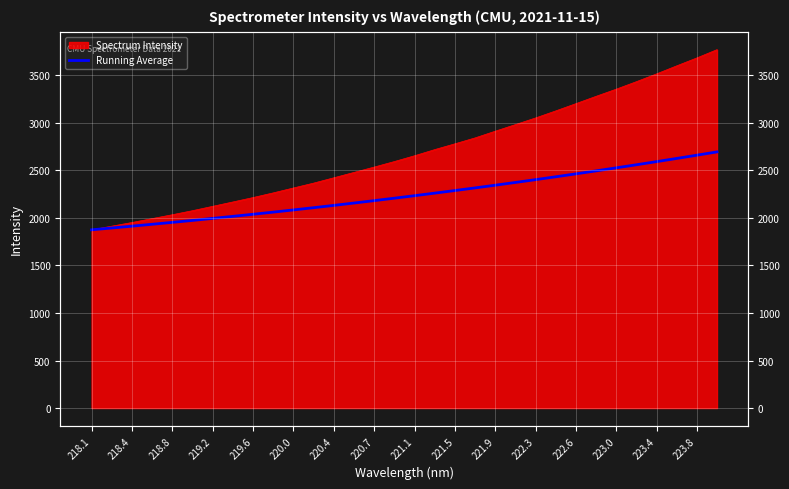

True or false: the data shows 3231.6 at 218.4.

False